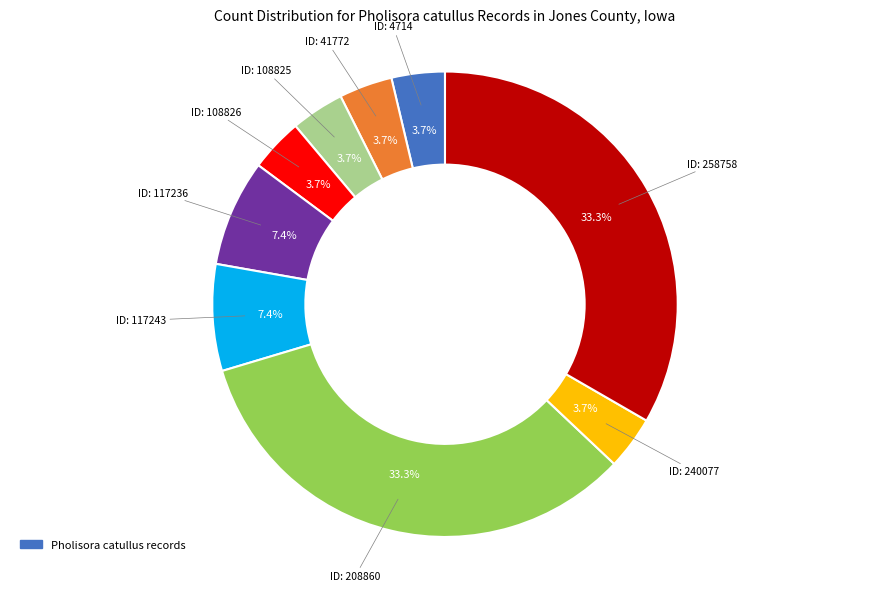

Does any single category account for the majority?

No